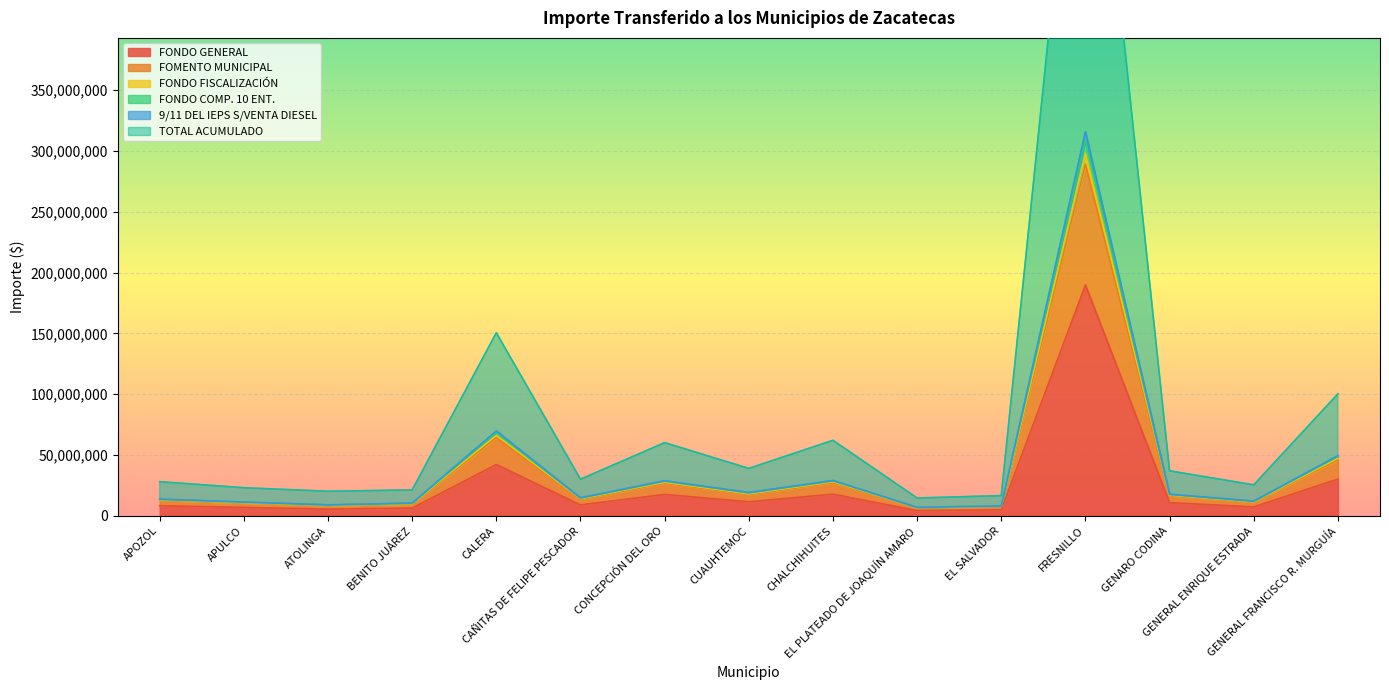

What position from the right is ATOLINGA?

13